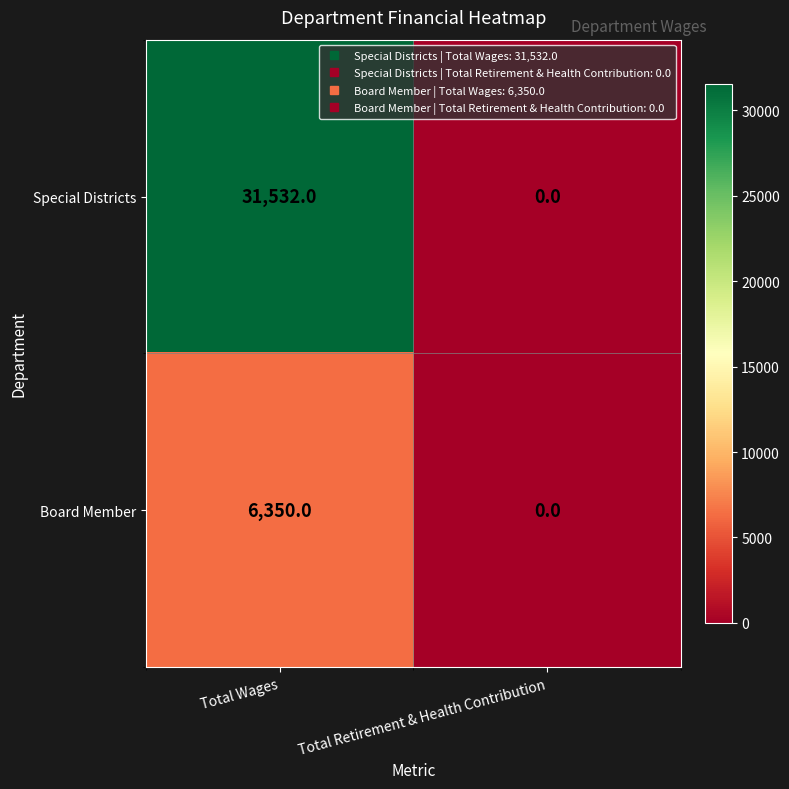

Rank the series by their average value, from lowest to highest.

Board Member, Special Districts